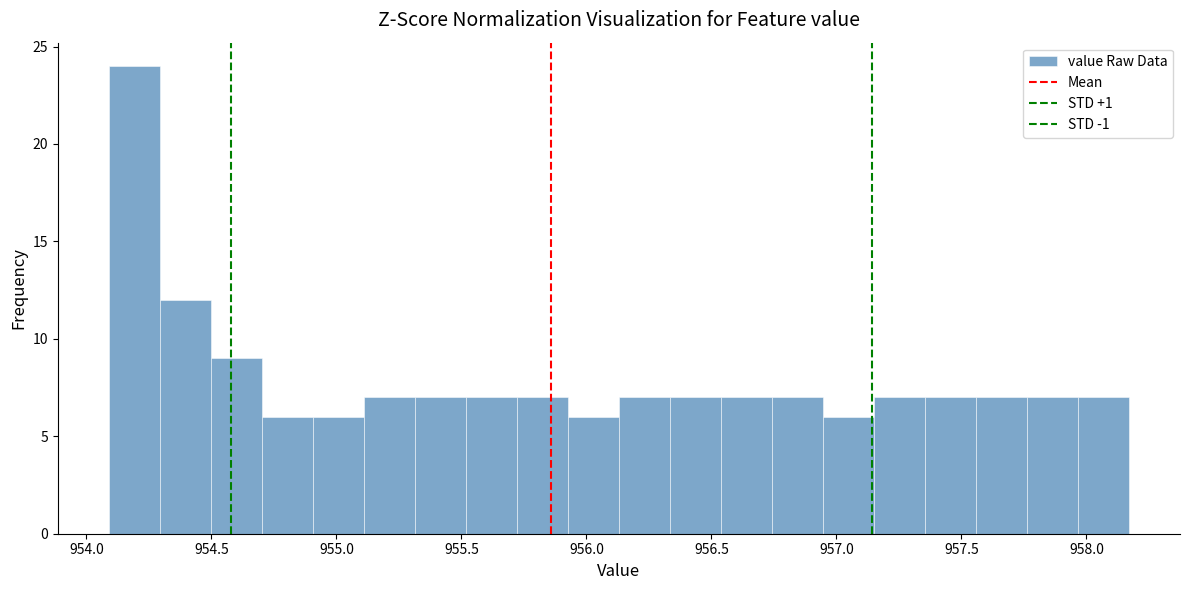

Which range on the x-axis has the tallest bar?

954.10 to 954.30